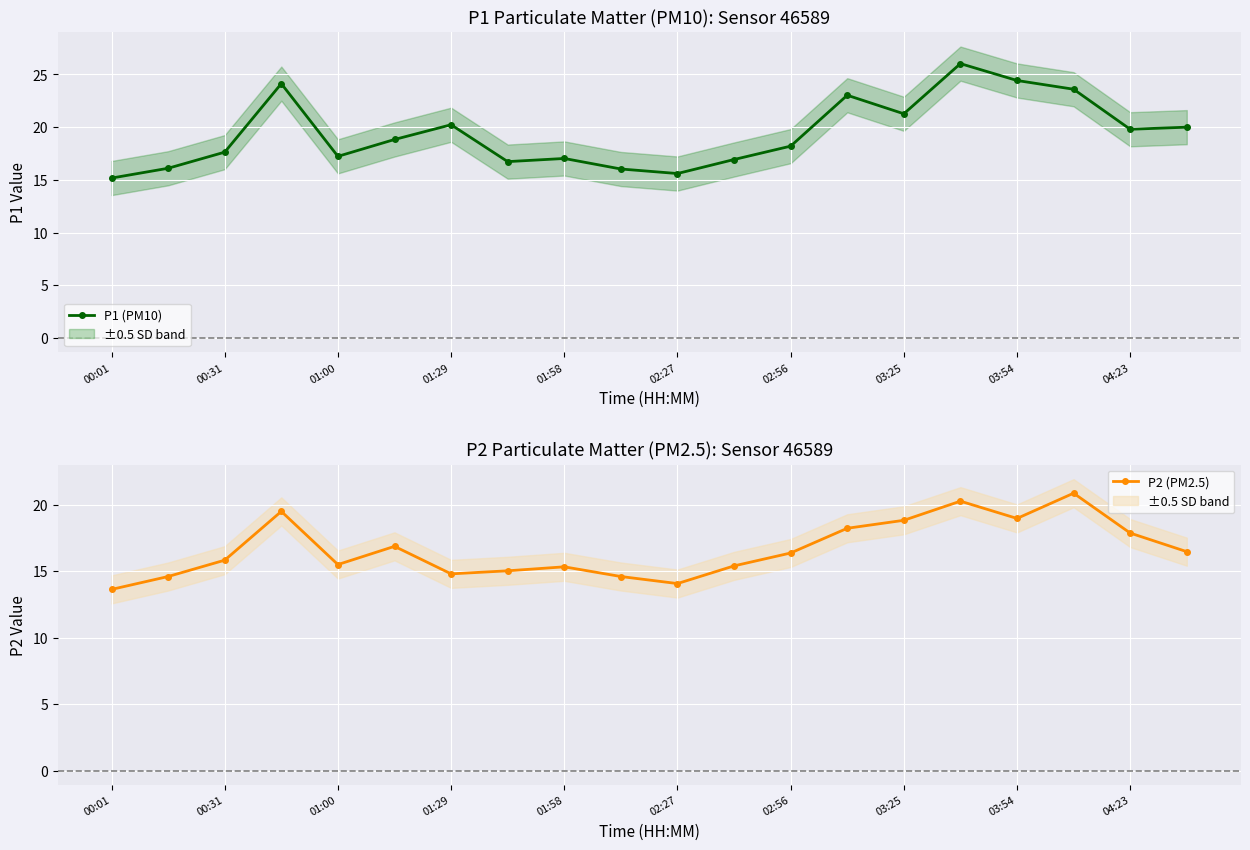

Reading left to right, extract all data points from this chart.

P1 (PM10): 15.2	16.1	17.6	24.1	17.2	18.8	20.2	16.7	17.0	16.0	15.6	16.9	18.2	23.0	21.3	26.0	24.4	23.6	19.8	20.0
P2 (PM2.5): 13.6	14.6	15.8	19.5	15.5	16.9	14.8	15.0	15.3	14.6	14.1	15.4	16.4	18.2	18.8	20.3	19.0	20.9	17.9	16.5